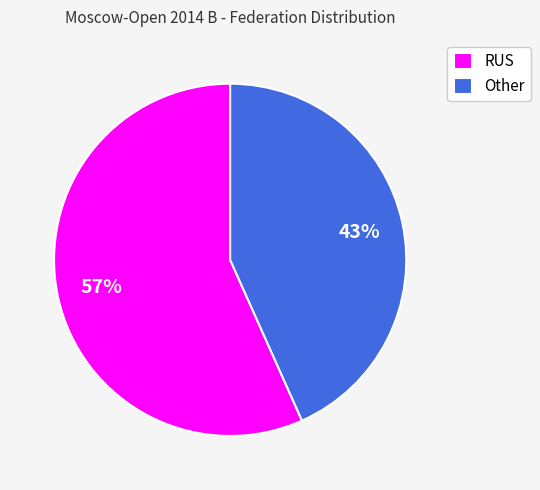

Which slice is the largest?

RUS